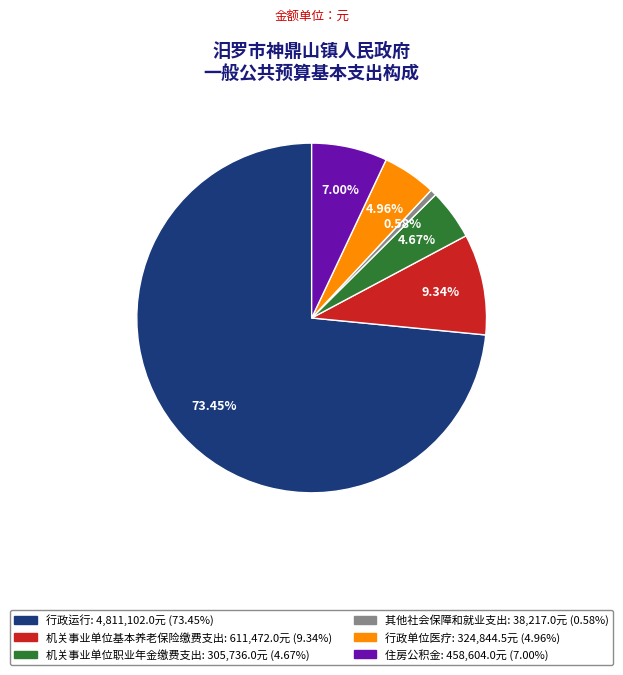

Do 住房公积金 and 行政单位医疗 together represent more than half of the pie?

No